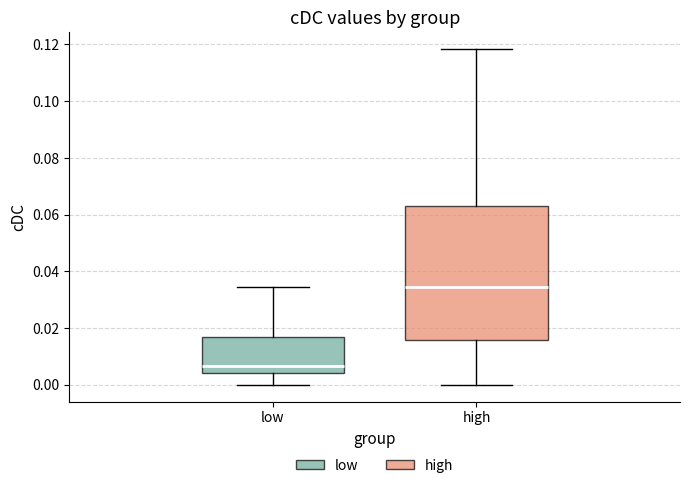

Which box is the tallest, from its lower edge to its upper edge?

high